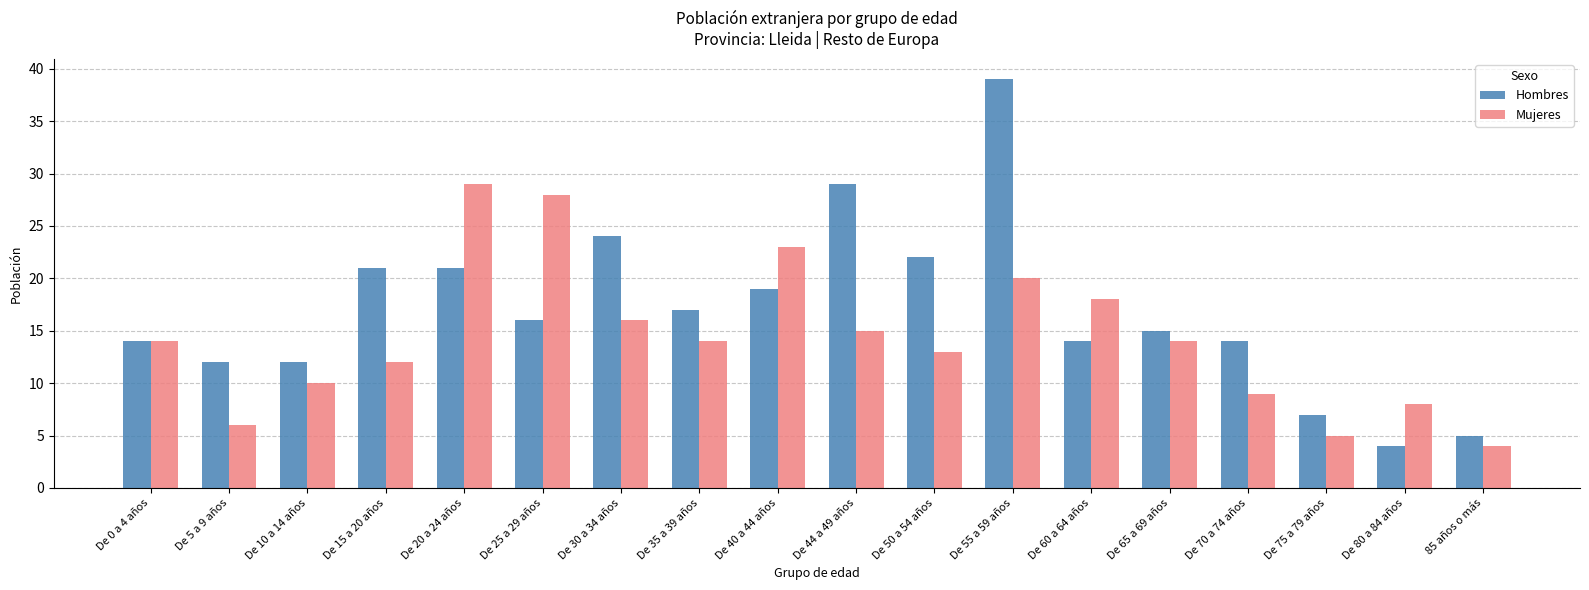

The Mujeres series shows 7 at De 50 a 54 años. True or false?

False